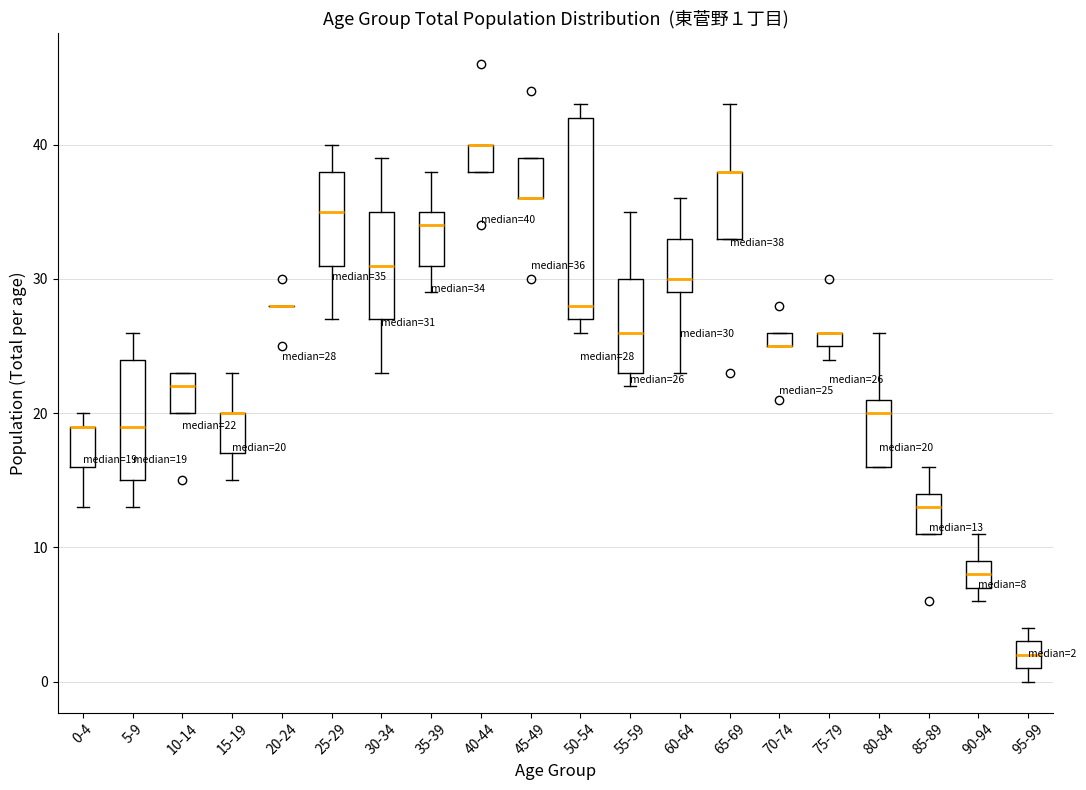

Comparing the boxes themselves (not the whiskers), which one is the tallest?

50-54